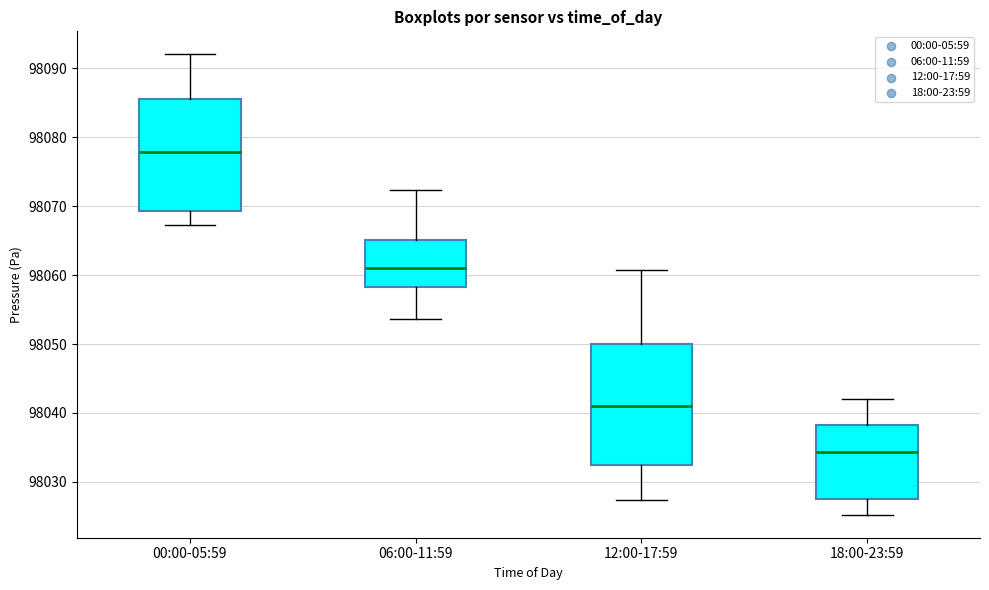

Which box is the tallest, from its lower edge to its upper edge?

12:00-17:59